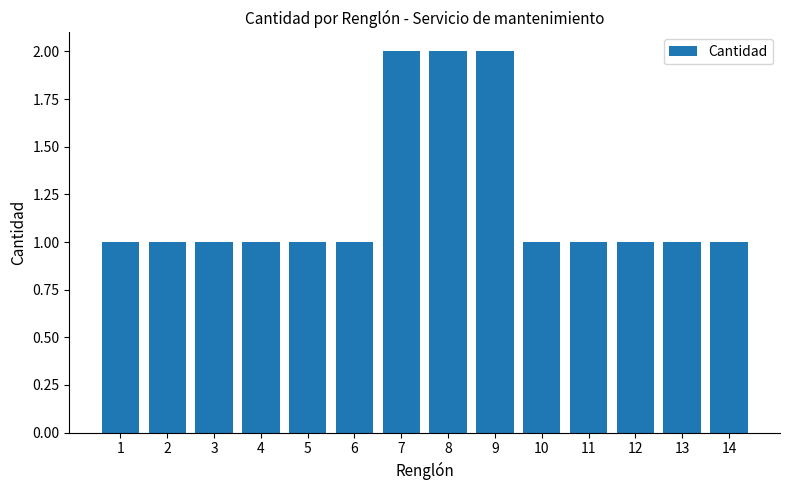

What is the average value?

1